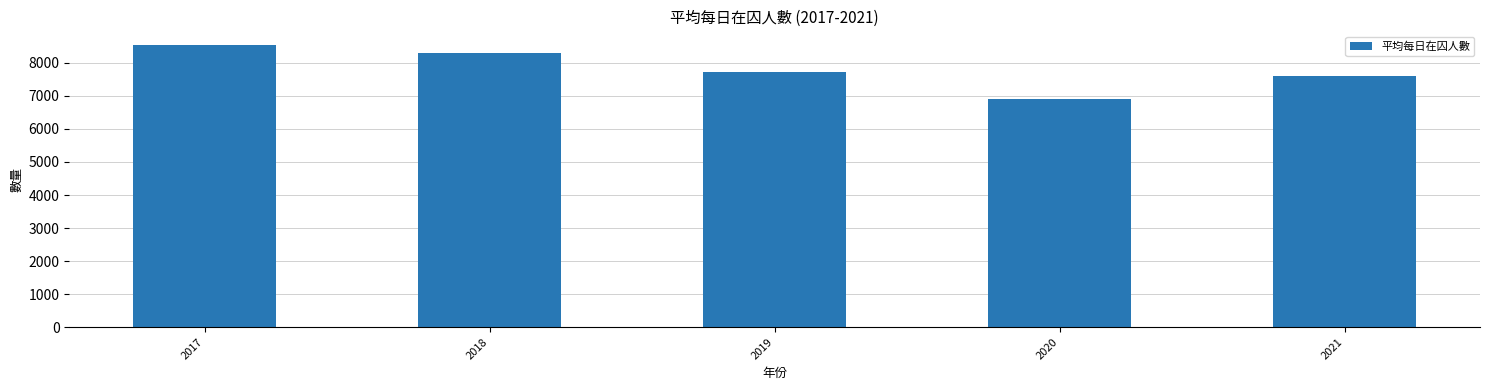

What is the approximate value at 2021?

7616